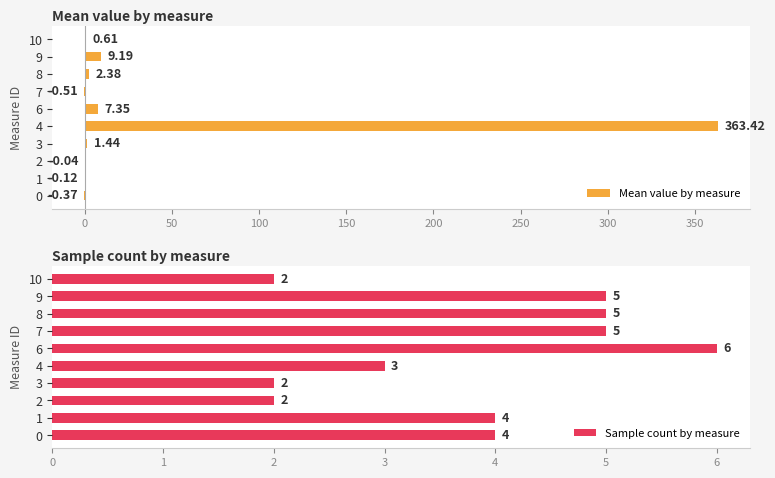

At which label is Mean value by measure closest to 181?

9